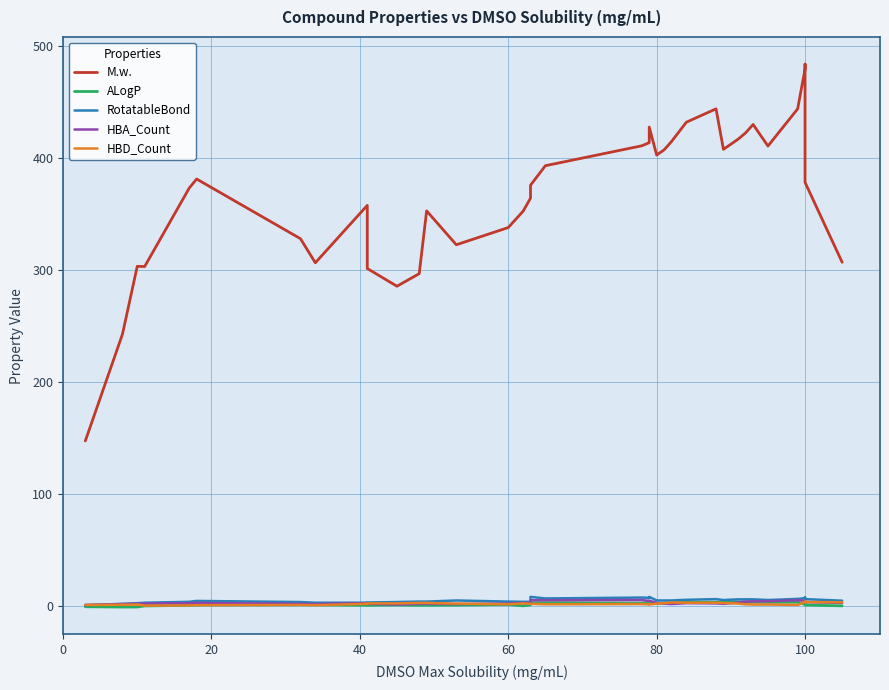

How many data points in HBA_Count are less than 2?

6